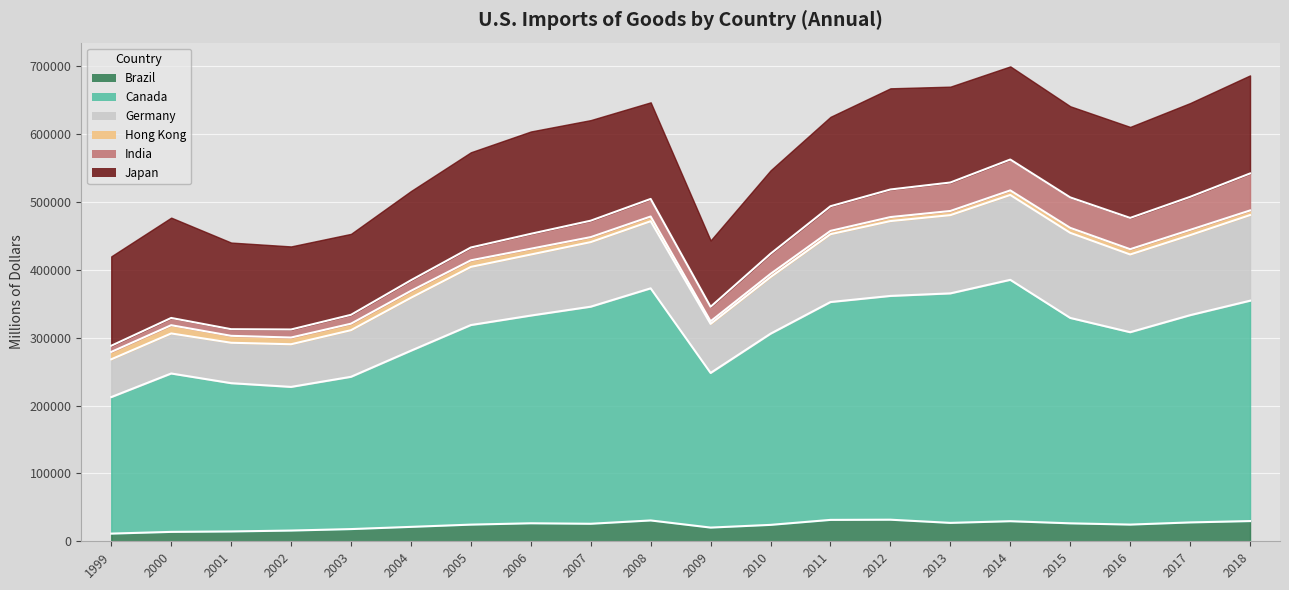

What is the value of the Germany point at the 9th from the left?

95201